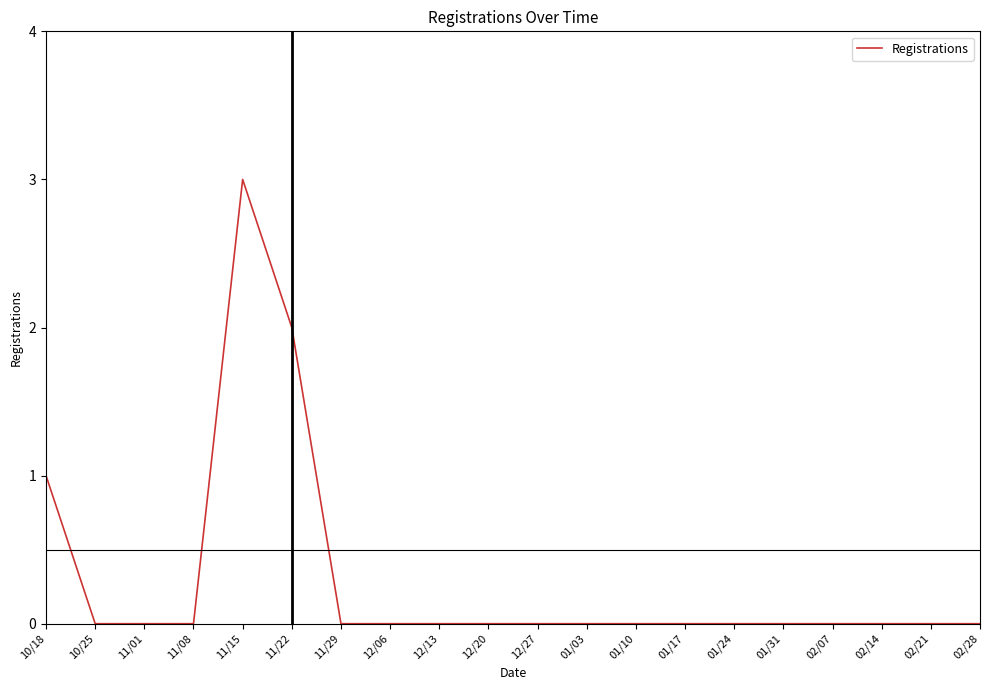

The value at 01/31 is 2. True or false?

False